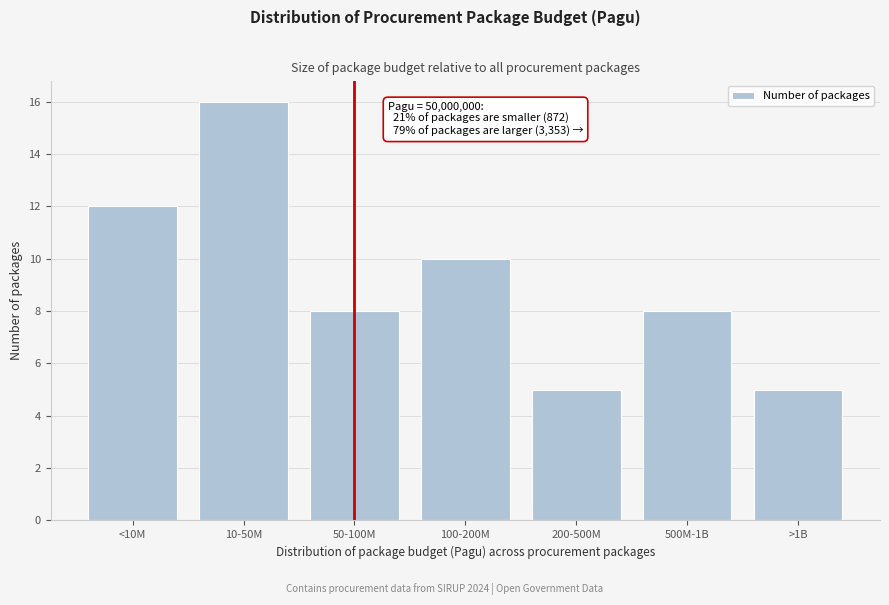

Reading left to right, extract all data points from this chart.

12	16	8	10	5	8	5